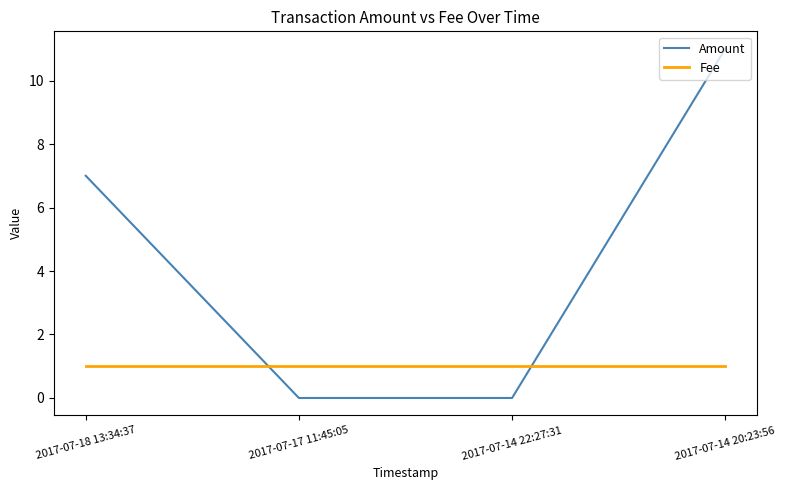

True or false: Amount has more than 0 points higher than both neighbors.

False